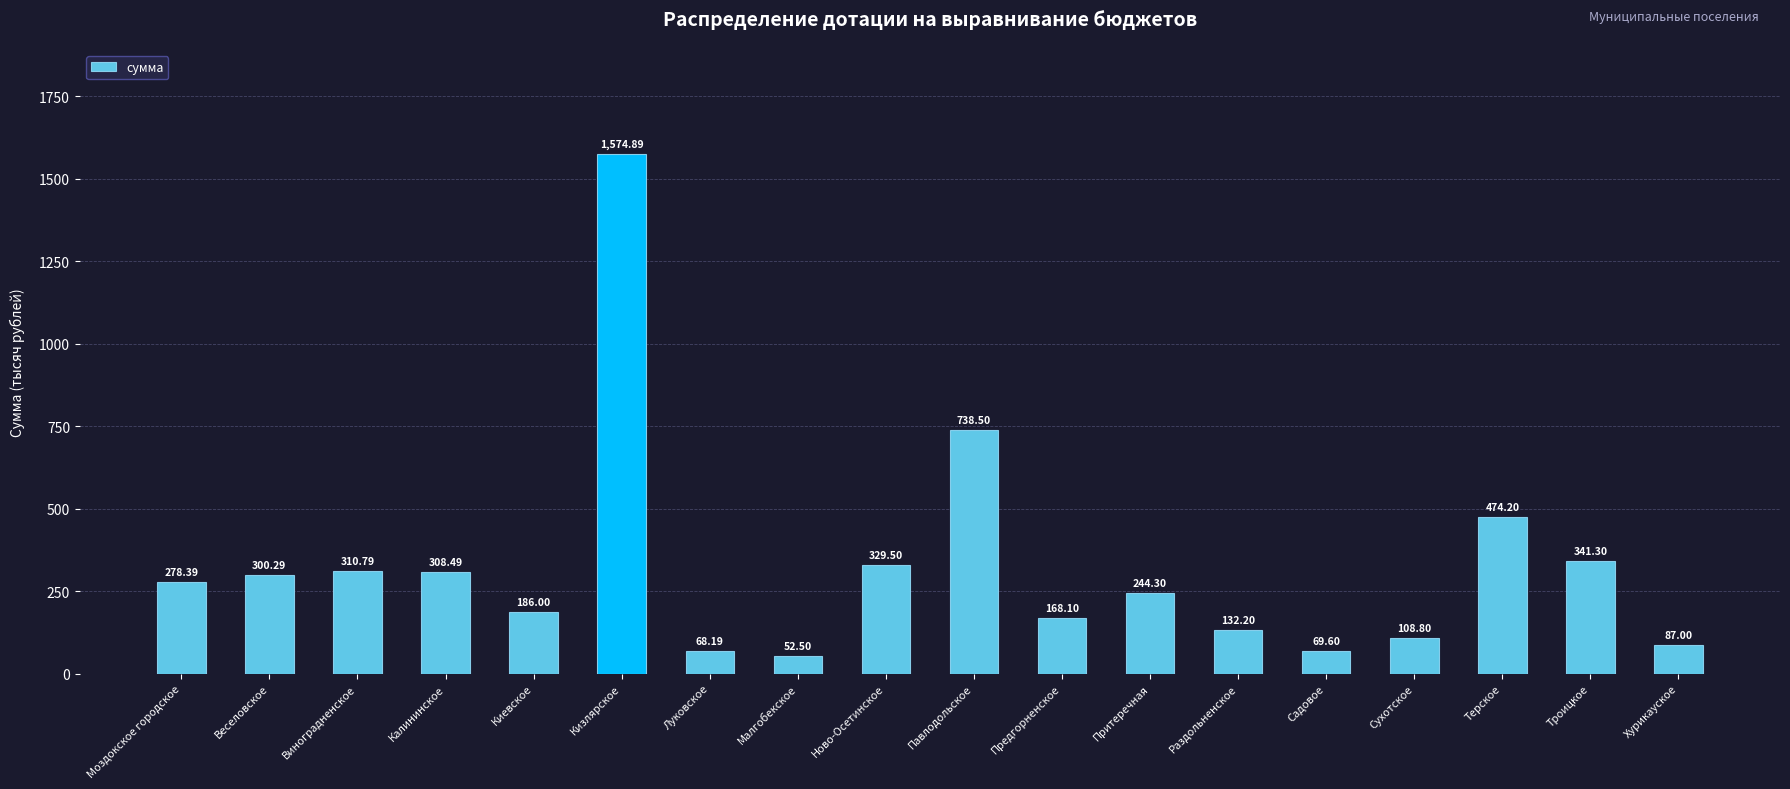

What is the label of the 10th bar from the right?

Ново-Осетинское